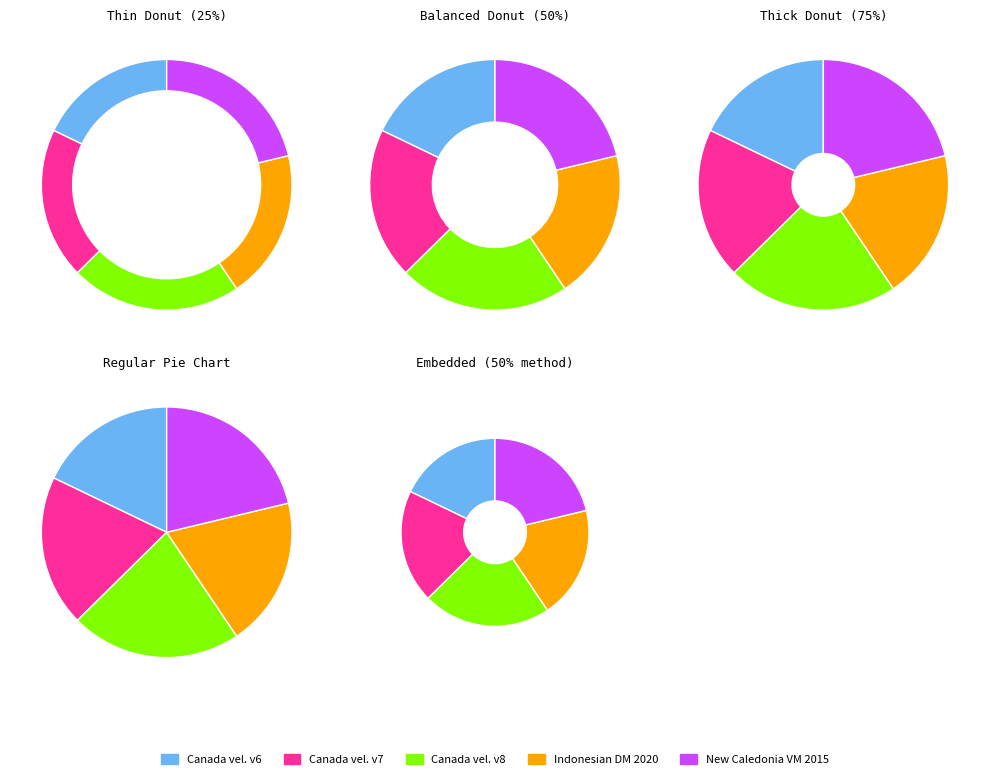

Which slice is the largest?

Canada velocity grid v8